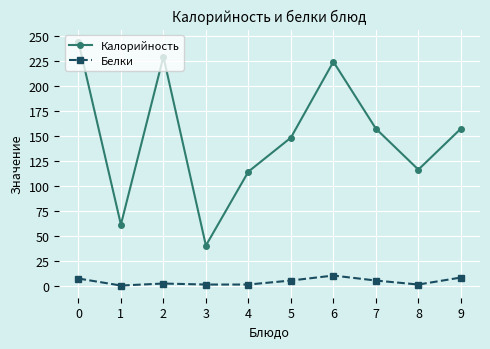

In Калорийность, how many points are lower than both neighbors (excluding endpoints)?

3